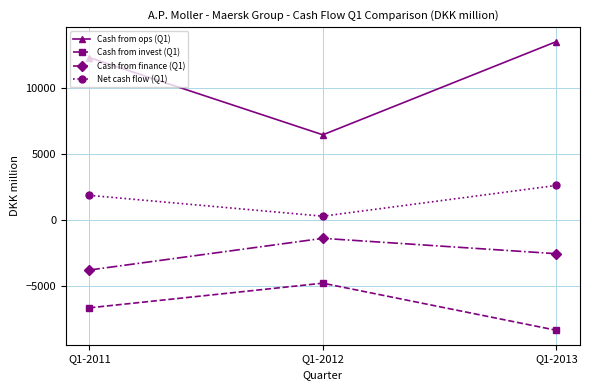

Where is Cash from invest (Q1) nearest to the value -6569?

Q1-2011